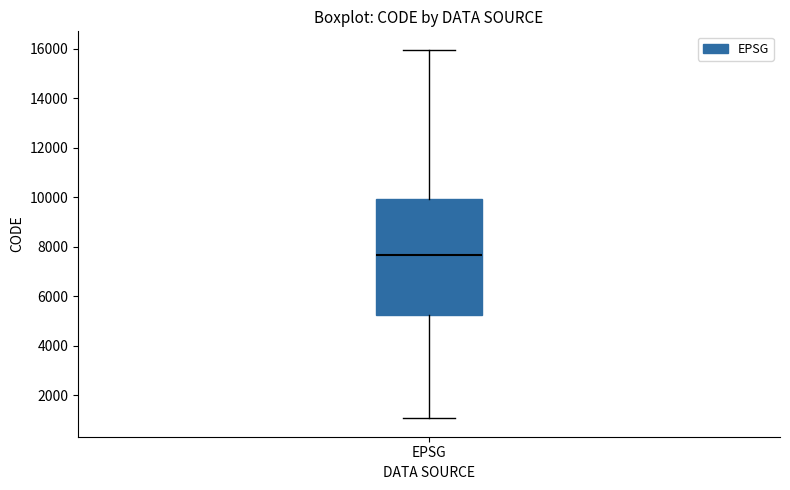

Read this box plot against the y-axis: the position of the median line, the range covered by the box, and the ends of both whiskers. The values are not printed on the chart, so give them approximately, as read against the axis.

median 7600, box 5200 to 10000, whiskers 1000 to 16000